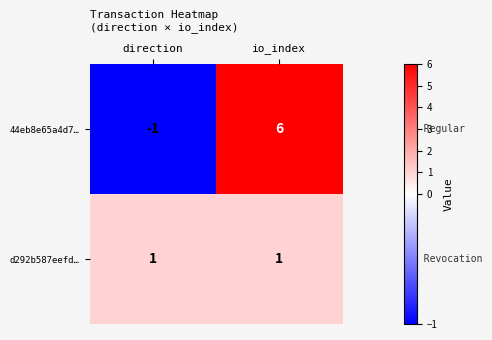

What is the approximate value of 44eb8e65a4d7… at io_index?

6